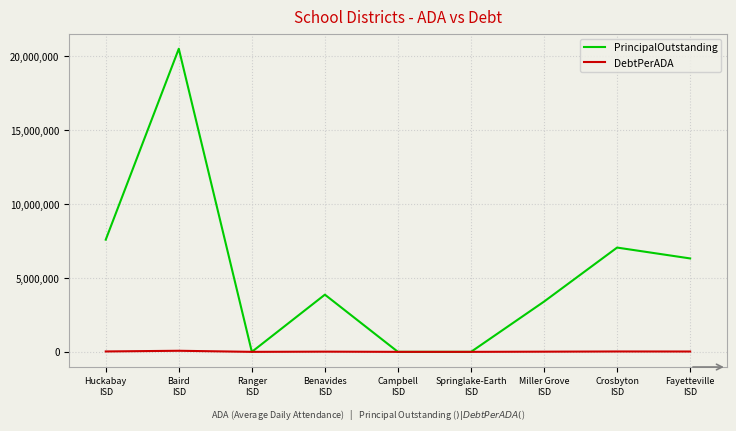

Rank the series by their maximum value, from highest to lowest.

PrincipalOutstanding, DebtPerADA